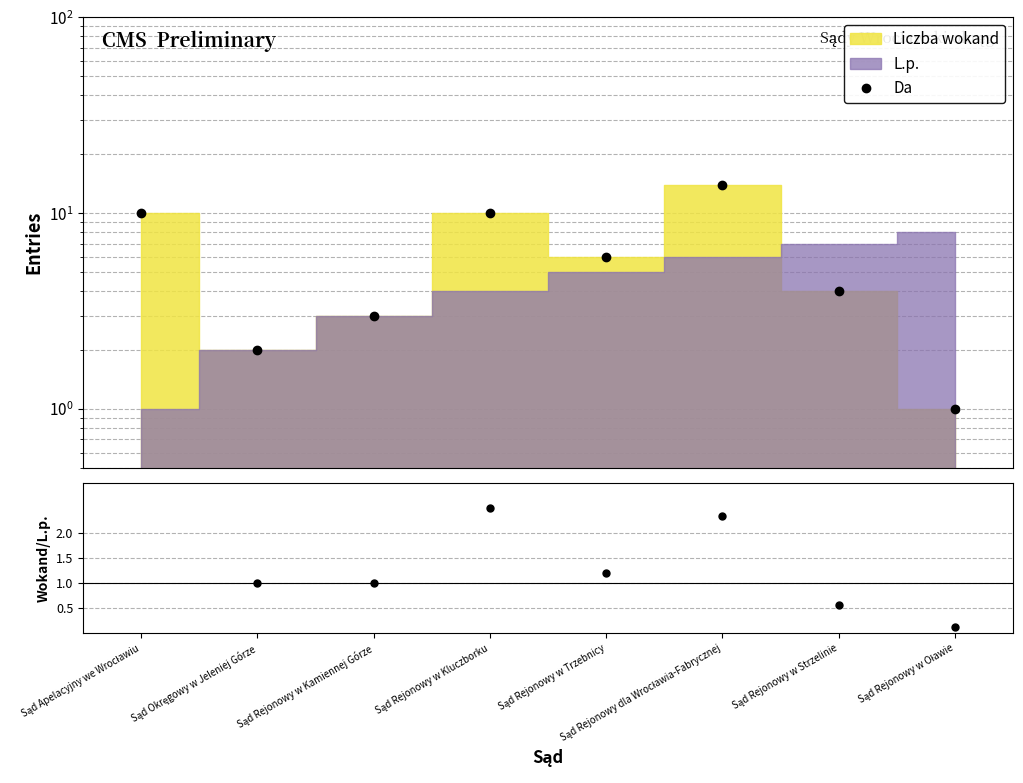

Reading right to left, what are all the values shown in this chart?

Da: Sąd Rejonowy w Oławie=1.0	Sąd Rejonowy w Strzelinie=4.0	Sąd Rejonowy dla Wrocławia-Fabrycznej=14.0	Sąd Rejonowy w Trzebnicy=6.0	Sąd Rejonowy w Kluczborku=10.0	Sąd Rejonowy w Kamiennej Górze=3.0	Sąd Okręgowy w Jeleniej Górze=2.0	Sąd Apelacyjny we Wrocławiu=10.0
Liczba wokand / L.p.: Sąd Rejonowy w Oławie=0.1	Sąd Rejonowy w Strzelinie=0.6	Sąd Rejonowy dla Wrocławia-Fabrycznej=2.3	Sąd Rejonowy w Trzebnicy=1.2	Sąd Rejonowy w Kluczborku=2.5	Sąd Rejonowy w Kamiennej Górze=1.0	Sąd Okręgowy w Jeleniej Górze=1.0	Sąd Apelacyjny we Wrocławiu=10.0